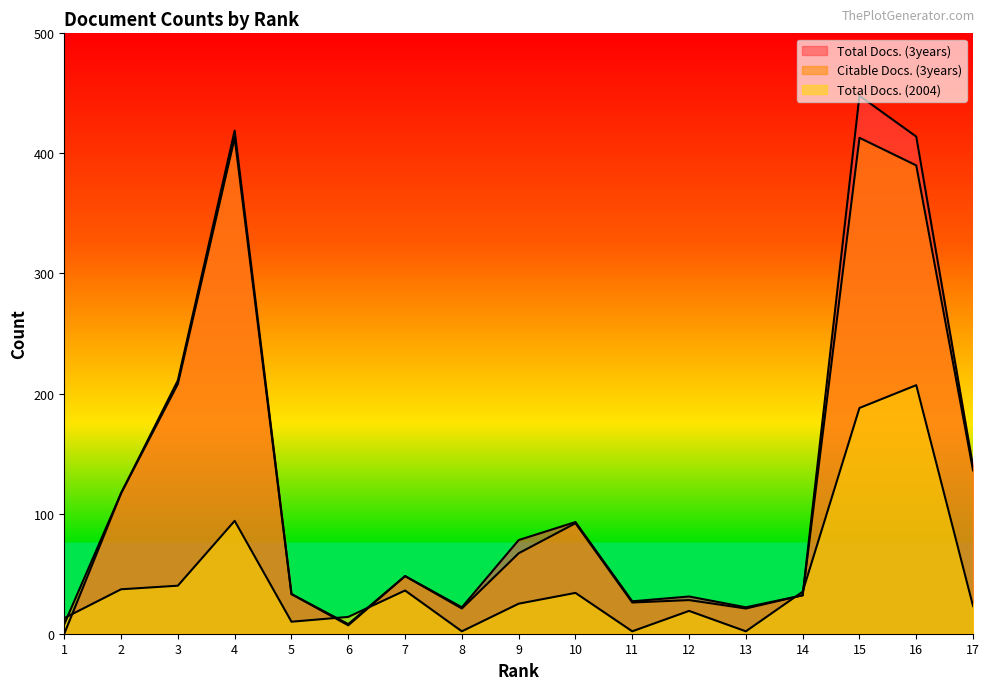

True or false: Total Docs. (2004) has a value of 44 at 16.

False